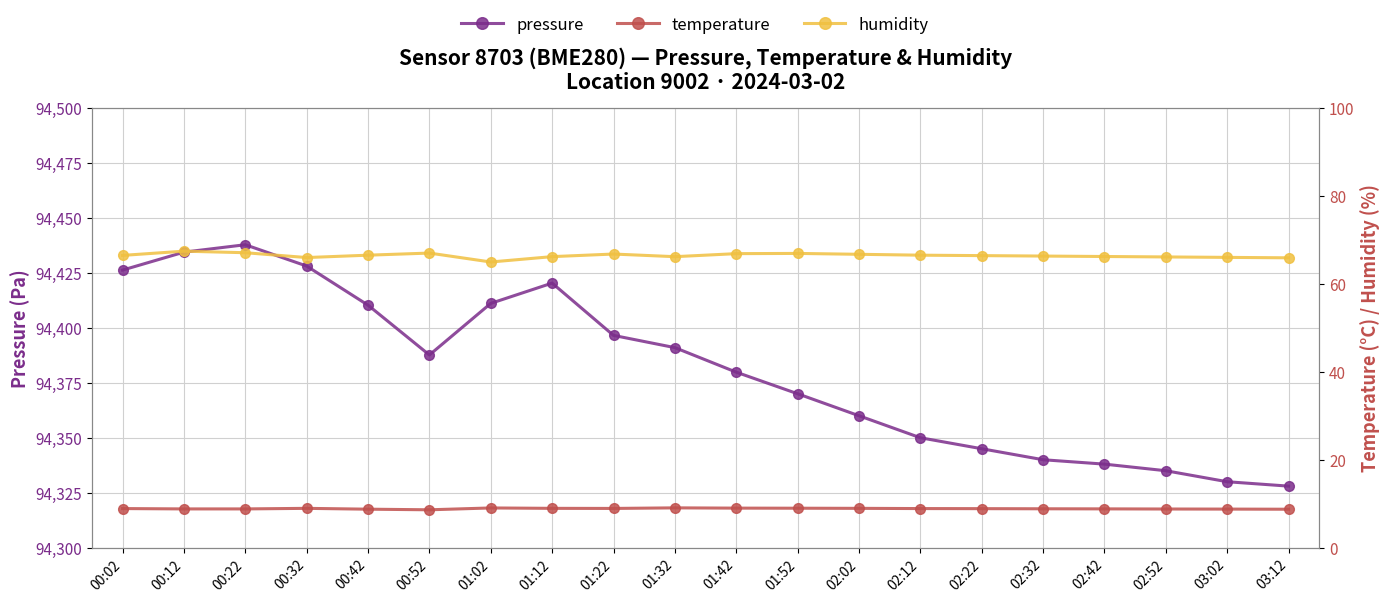

At 00:32, list the series in order from smallest to largest.

temperature, humidity, pressure